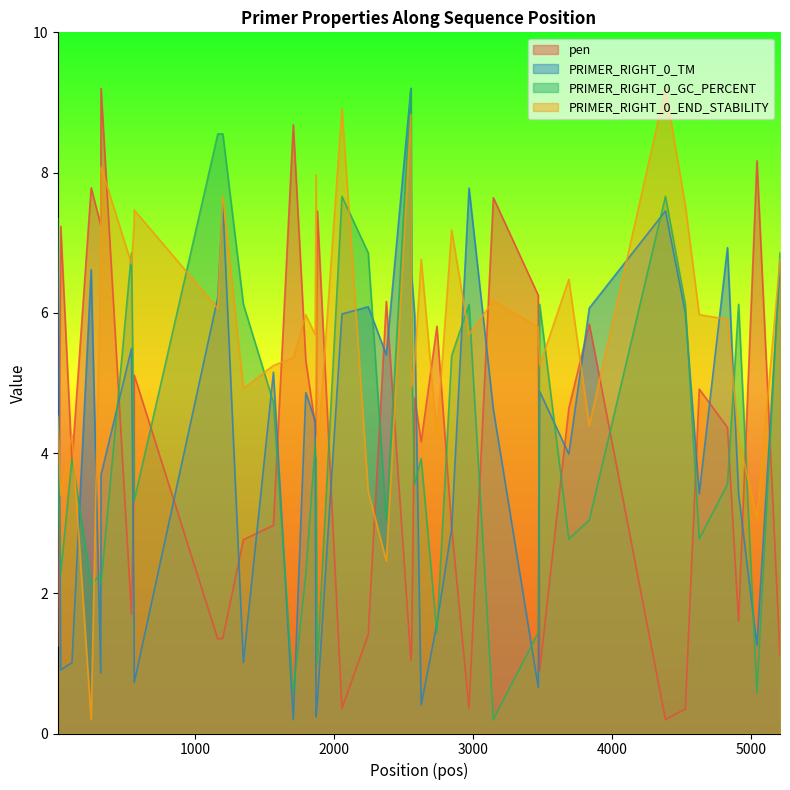

What is the minimum value shown in the chart?

0.2